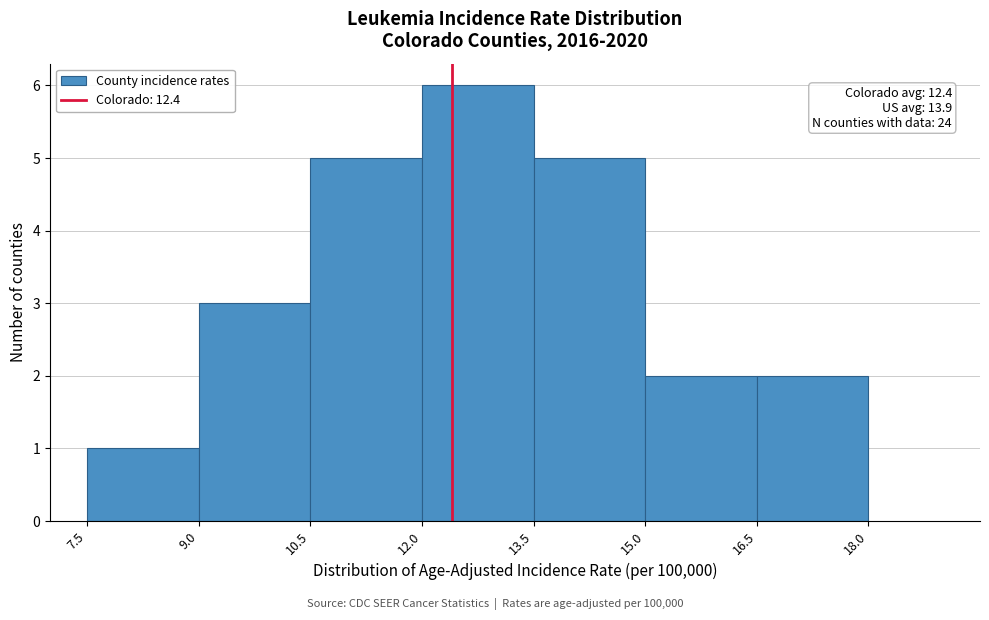

Which range on the x-axis has the tallest bar?

12.0 to 13.5